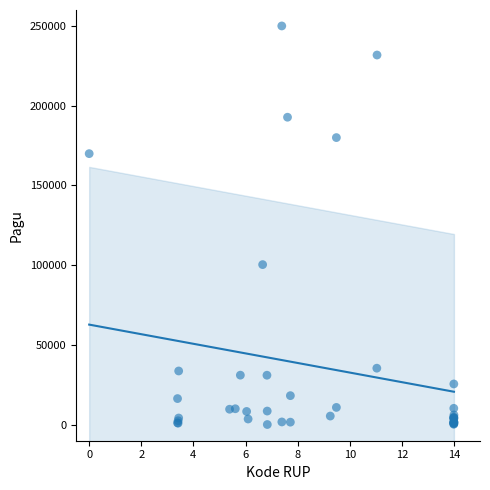

What Y value in the scatter plot is closest to 125080?

100397.6